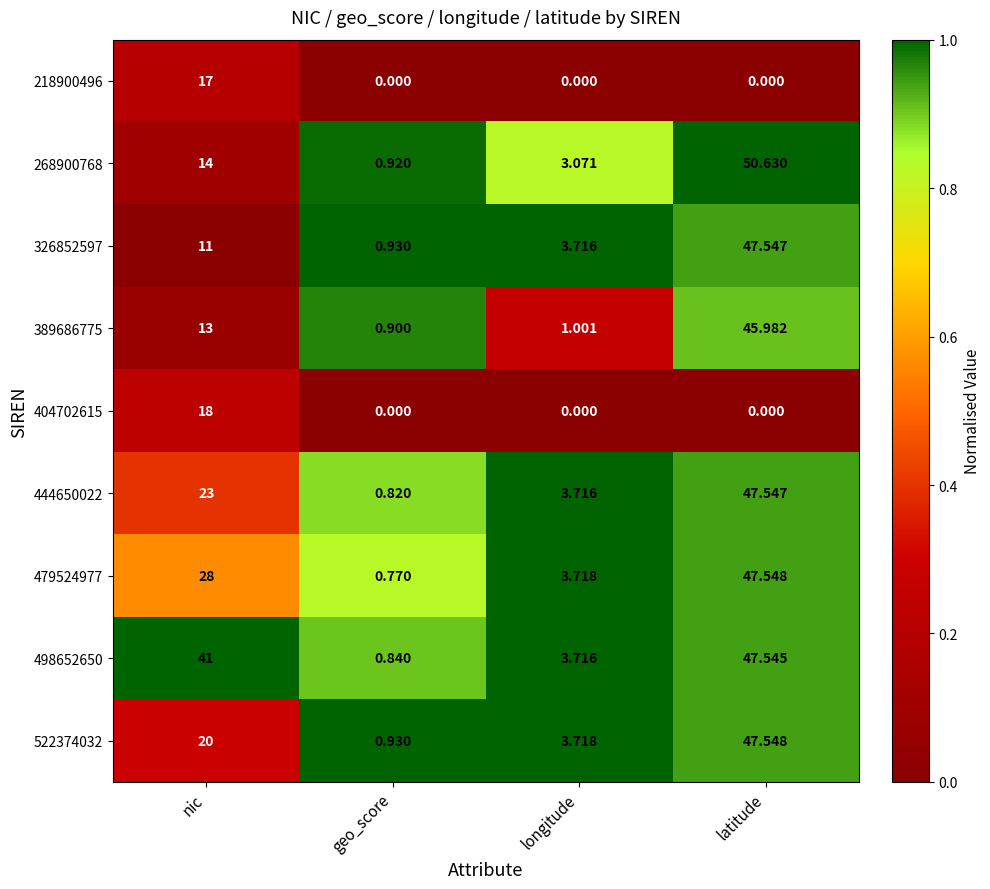

At which category is the sum across all series the highest?

latitude